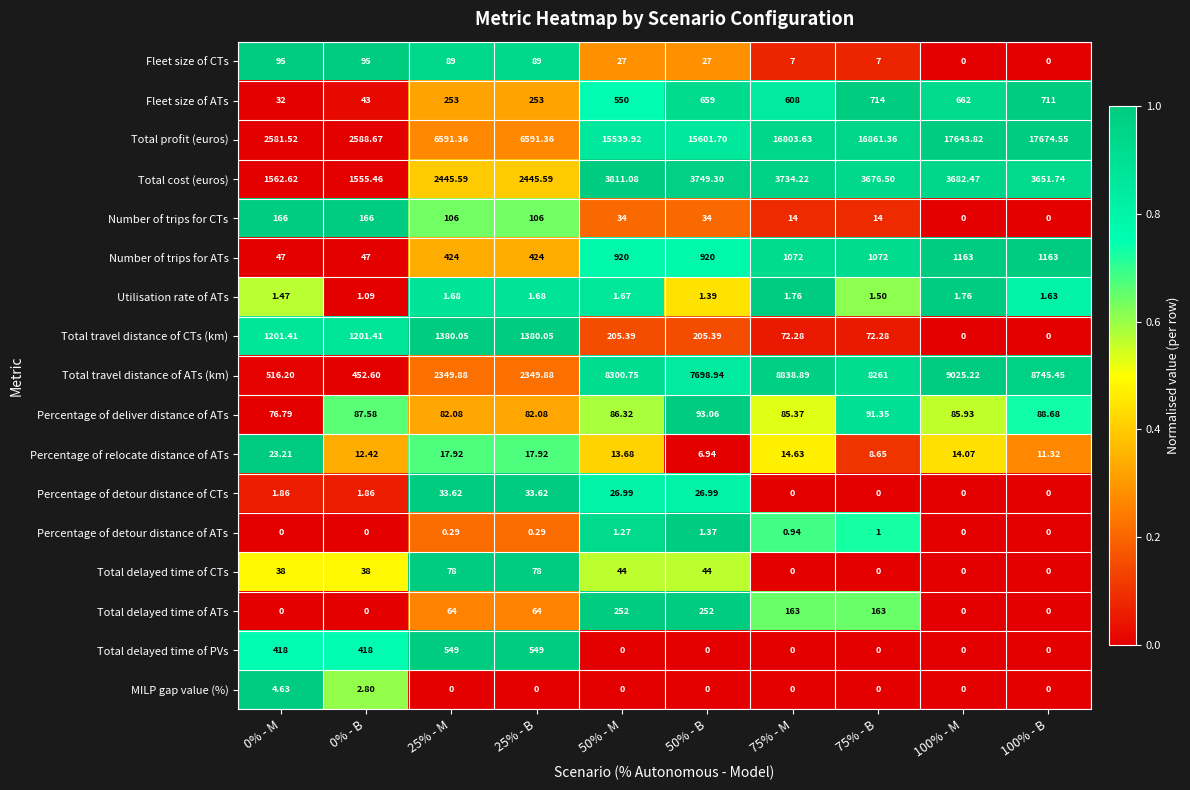

Which series has the largest total across all categories?

Total profit (euros)